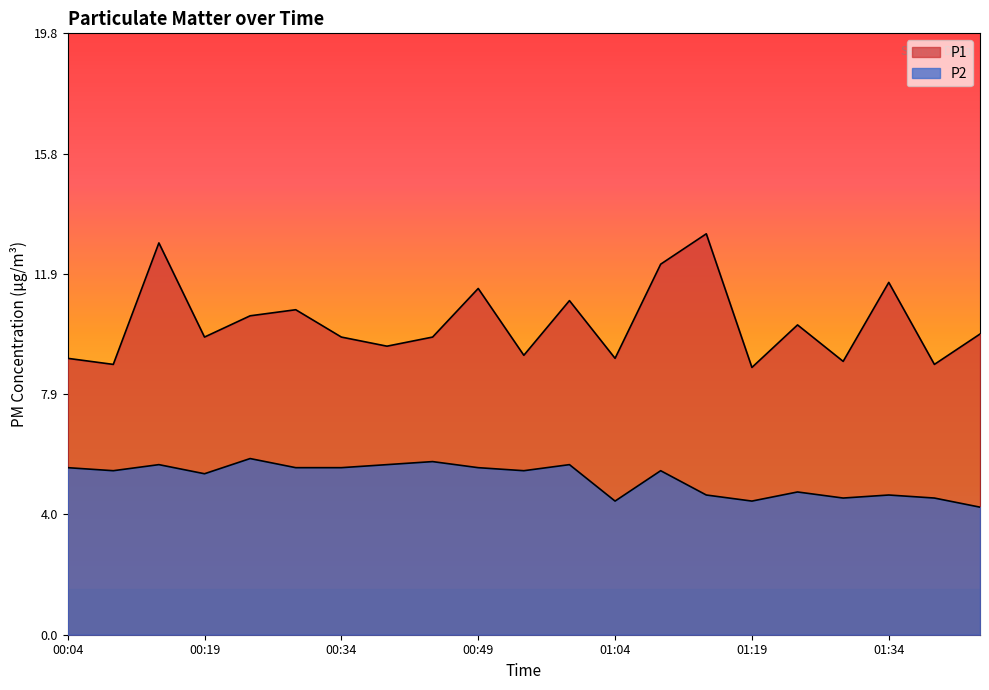

Where does the P2 series first go above 5?

00:04